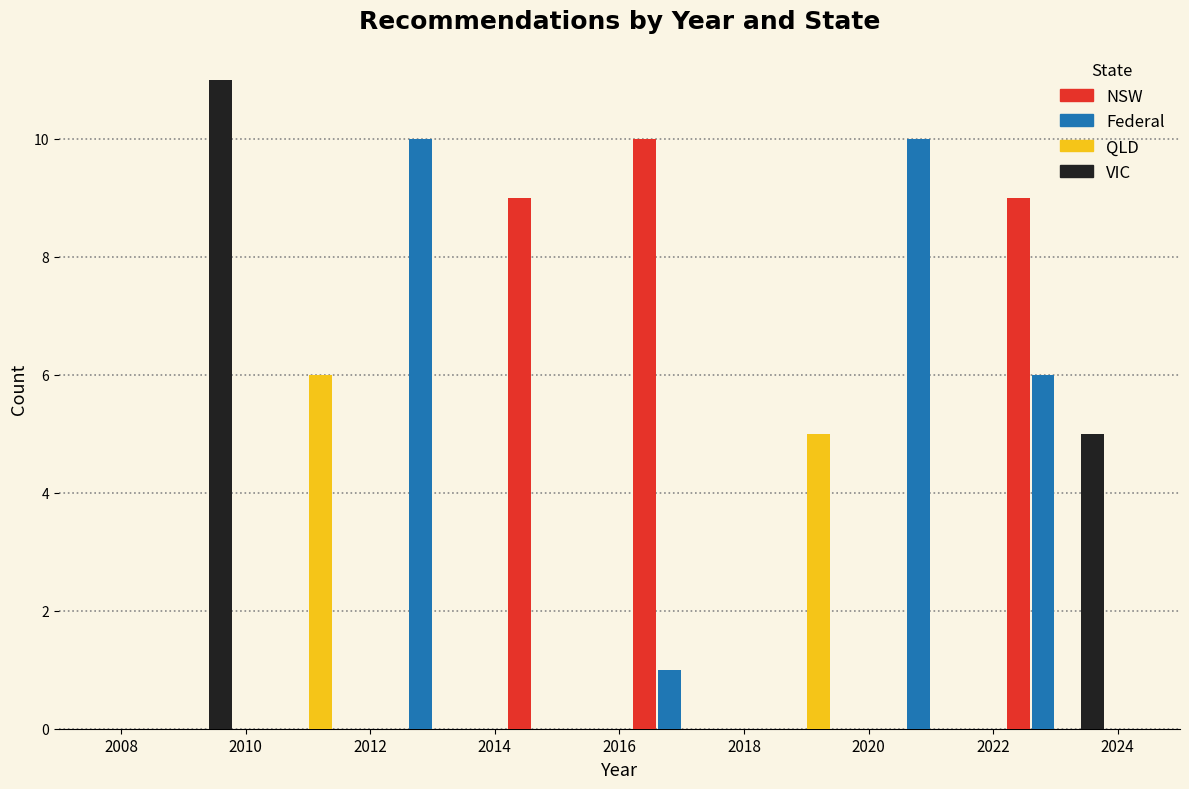

Reading left to right, transcribe this chart: for each range on the x-axis, give the height of each series' bar. The values are not printed on the chart, so give them approximately, as read against the axis.

2008 to 2010: NSW=0	Federal=0	QLD=0	VIC=11
2010 to 2012: NSW=0	Federal=0	QLD=6	VIC=0
2012 to 2014: NSW=0	Federal=10	QLD=0	VIC=0
2014 to 2016: NSW=9	Federal=0	QLD=0	VIC=0
2016 to 2018: NSW=10	Federal=1	QLD=0	VIC=0
2018 to 2020: NSW=0	Federal=0	QLD=5	VIC=0
2020 to 2022: NSW=0	Federal=10	QLD=0	VIC=0
2022 to 2024: NSW=9	Federal=6	QLD=0	VIC=5